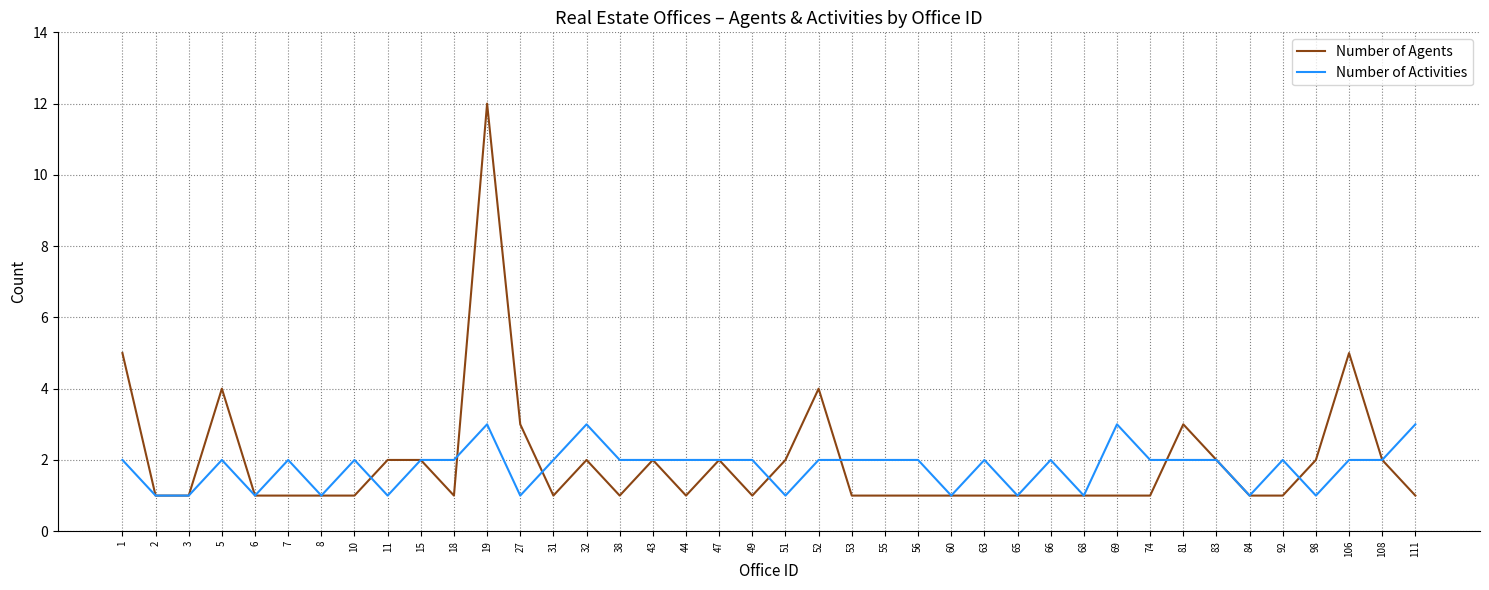

Reading left to right, list all the values displayed in this chart.

Number of Agents: 5	1	1	4	1	1	1	1	2	2	1	12	3	1	2	1	2	1	2	1	2	4	1	1	1	1	1	1	1	1	1	1	3	2	1	1	2	5	2	1
Number of Activities: 2	1	1	2	1	2	1	2	1	2	2	3	1	2	3	2	2	2	2	2	1	2	2	2	2	1	2	1	2	1	3	2	2	2	1	2	1	2	2	3